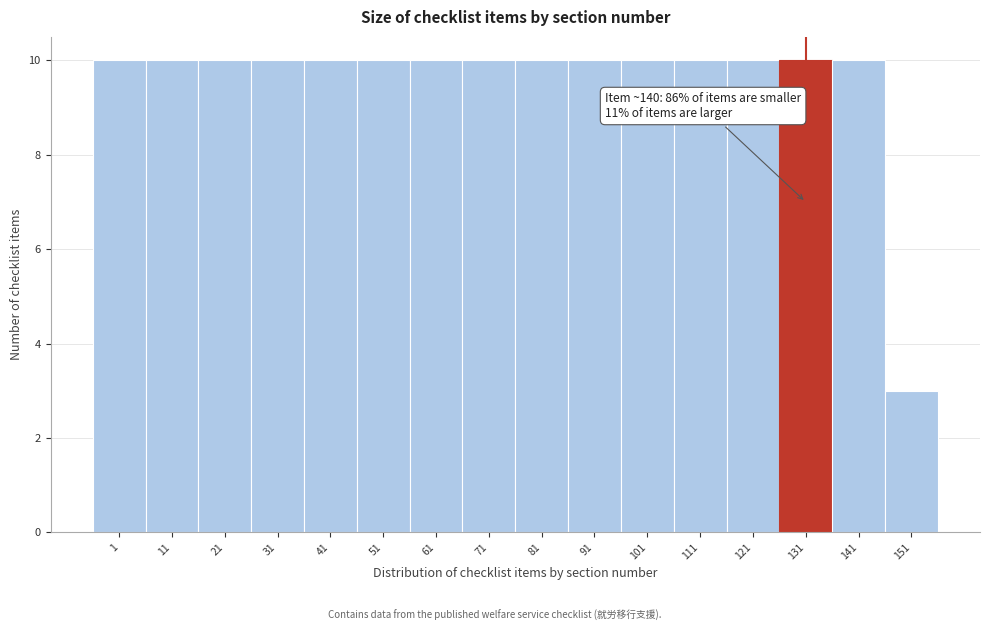

Reading right to left, extract all data points from this chart.

151=3	141=10	131=10	121=10	111=10	101=10	91=10	81=10	71=10	61=10	51=10	41=10	31=10	21=10	11=10	1=10